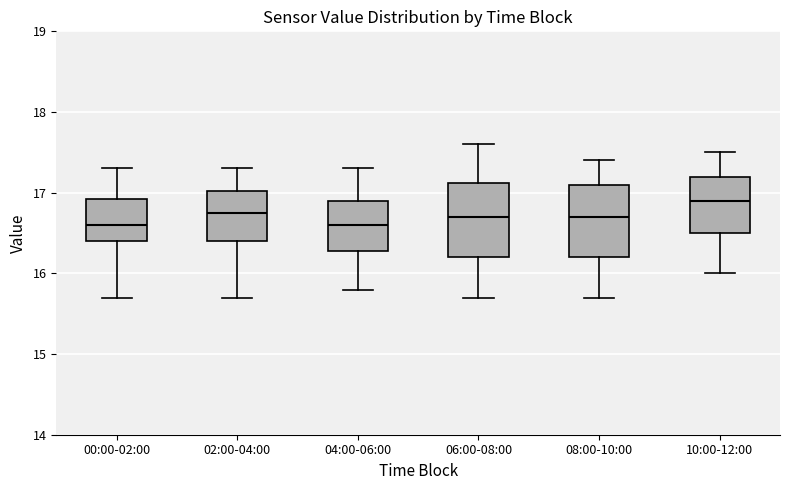

Where is the upper edge of the box for 06:00-08:00 on the y-axis? The values are not printed on the chart, so give them approximately, as read against the axis.

17.1